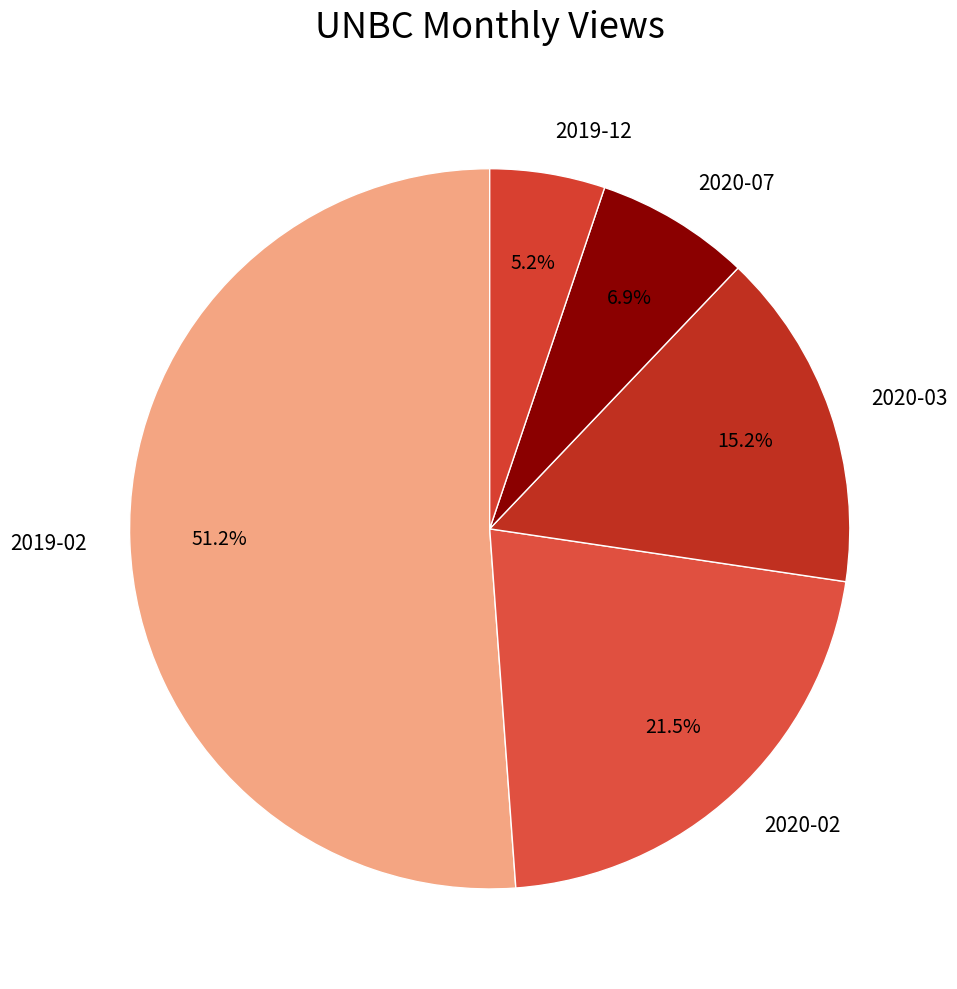

Which slice is the largest?

2019-02